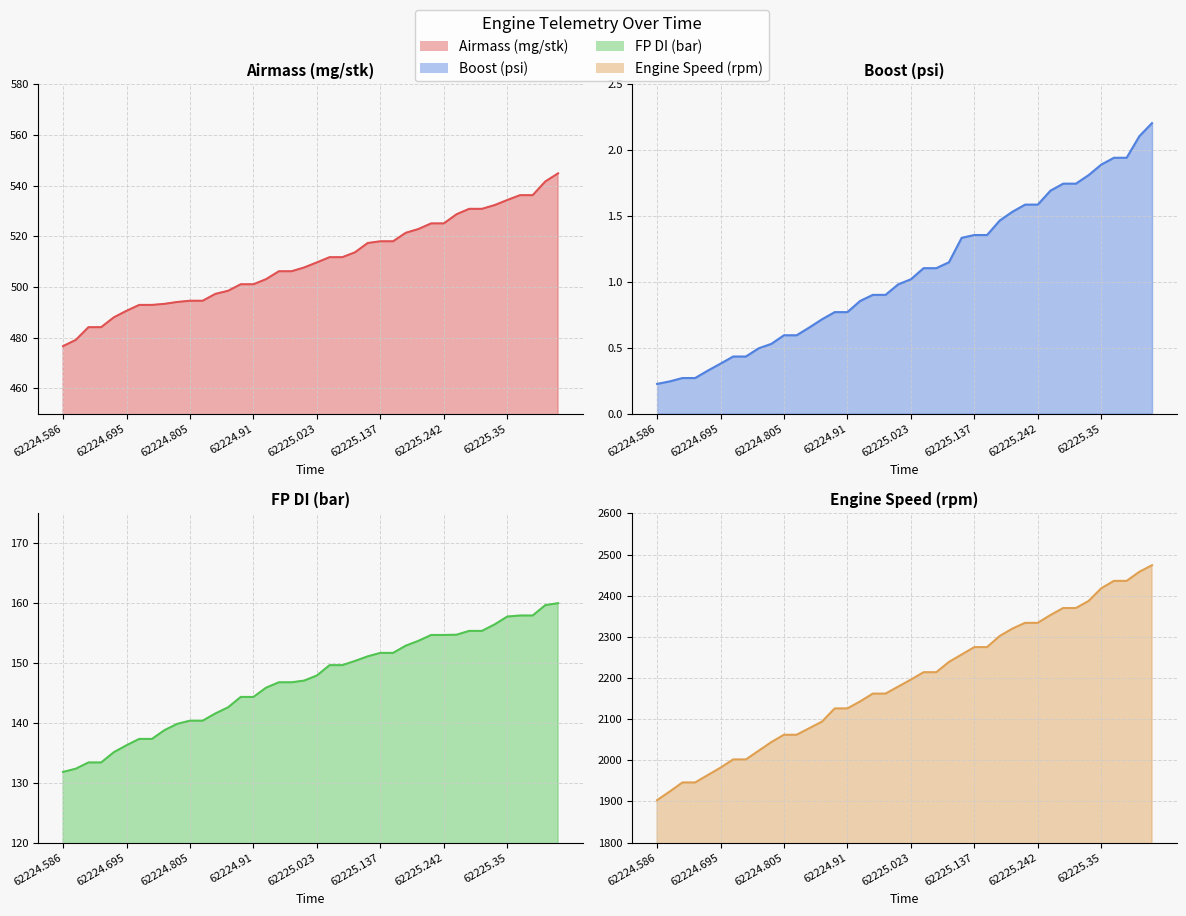

What is the value of the Boost (psi) point at the 8th from the left?

0.4